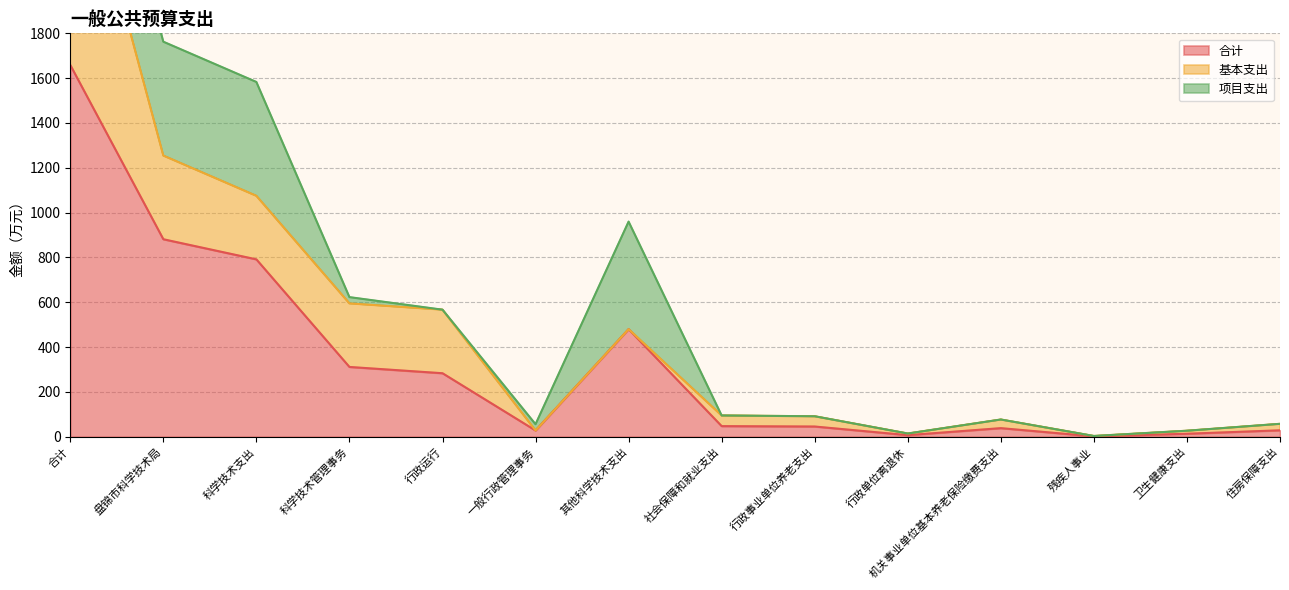

How many lines are shown in the chart?

3